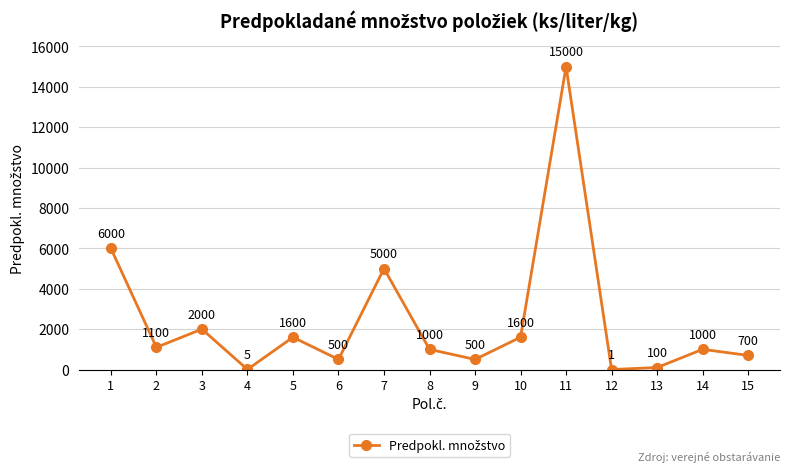

The chart shows a value of 1 at 12. True or false?

True